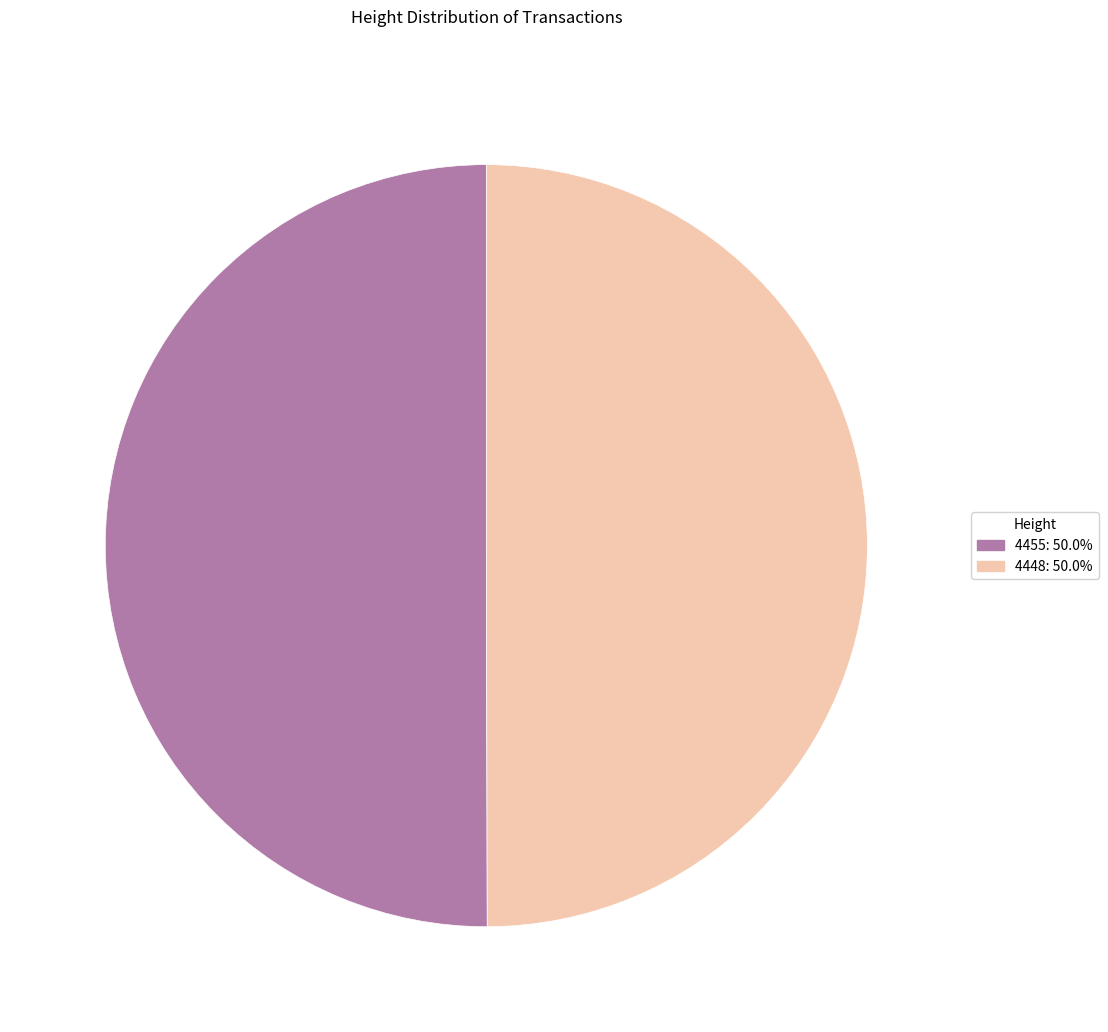

How many slices are in this pie chart?

2